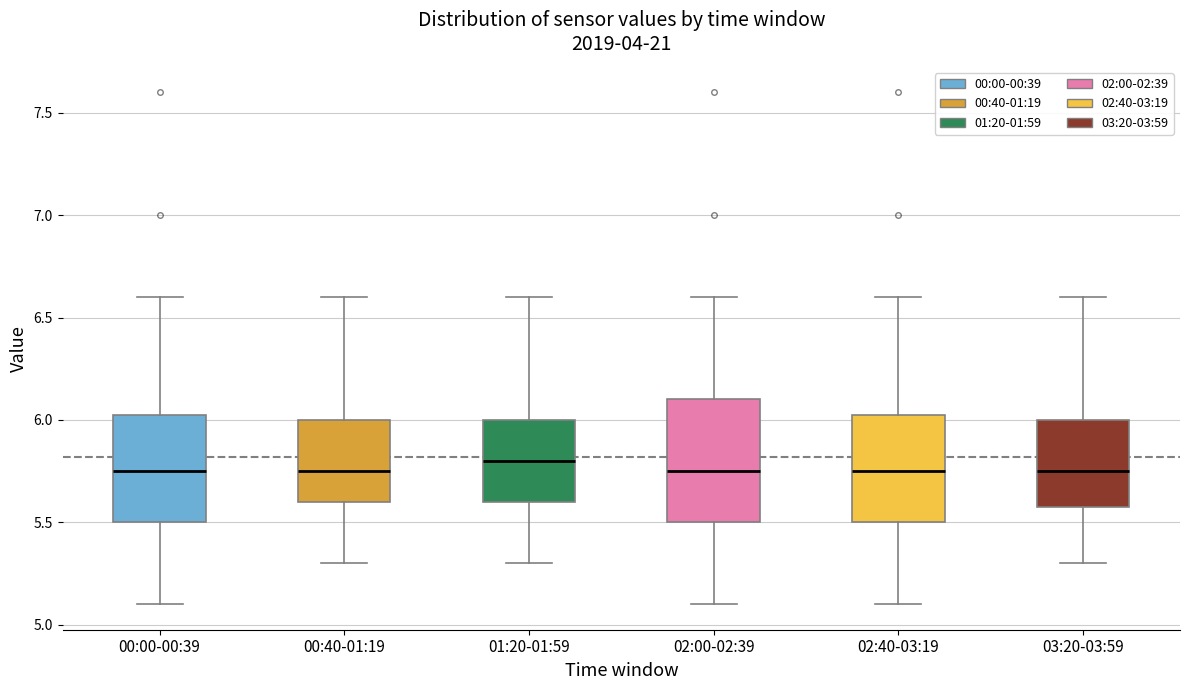

Reading left to right, read every box against the y-axis: the position of its median line, the range the box covers, and the ends of its whiskers. The values are not printed on the chart, so give them approximately, as read against the axis.

00:00-00:39: median 5.75, box 5.50 to 6.05, whiskers 5.10 to 6.60
00:40-01:19: median 5.75, box 5.60 to 6.00, whiskers 5.30 to 6.60
01:20-01:59: median 5.80, box 5.60 to 6.00, whiskers 5.30 to 6.60
02:00-02:39: median 5.75, box 5.50 to 6.10, whiskers 5.10 to 6.60
02:40-03:19: median 5.75, box 5.50 to 6.05, whiskers 5.10 to 6.60
03:20-03:59: median 5.75, box 5.60 to 6.00, whiskers 5.30 to 6.60